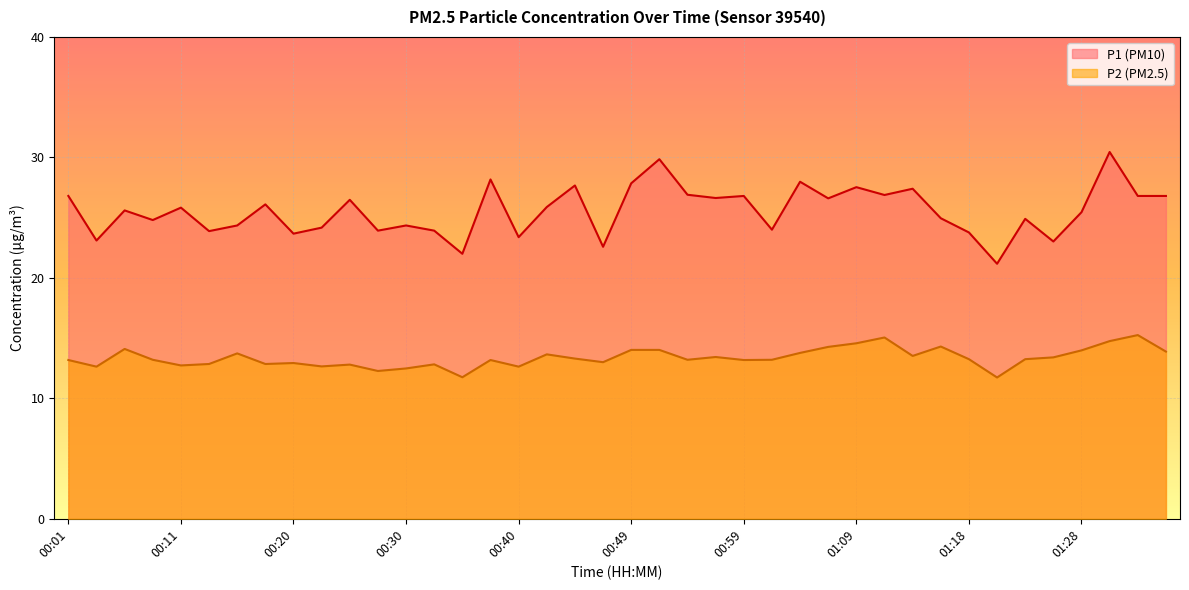

Which series has the largest range (max minus min)?

P1 (PM10)